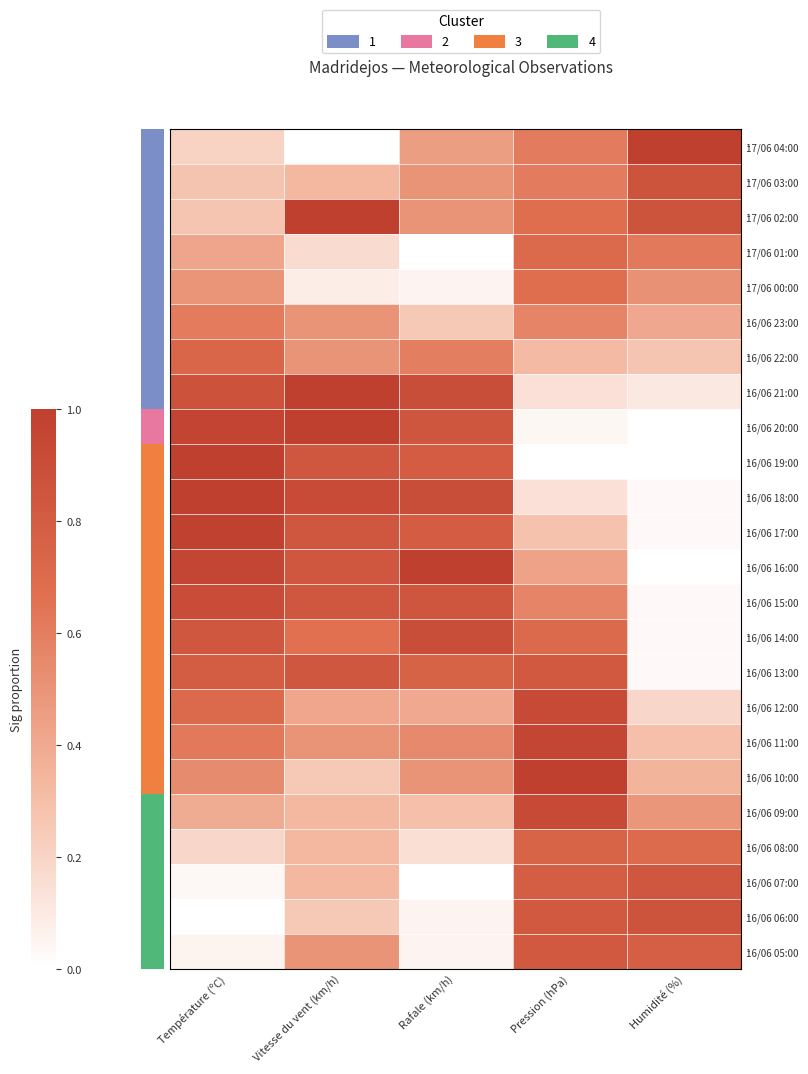

Rank the series by their maximum value, from lowest to highest.

16/06 23:00, 17/06 00:00, 17/06 01:00, 16/06 22:00, 16/06 08:00, 16/06 05:00, 16/06 13:00, 16/06 07:00, 17/06 03:00, 16/06 06:00, 16/06 14:00, 16/06 15:00, 16/06 12:00, 16/06 09:00, 16/06 11:00, 16/06 17:00, 16/06 18:00, 17/06 04:00, 17/06 02:00, 16/06 21:00, 16/06 20:00, 16/06 19:00, 16/06 16:00, 16/06 10:00